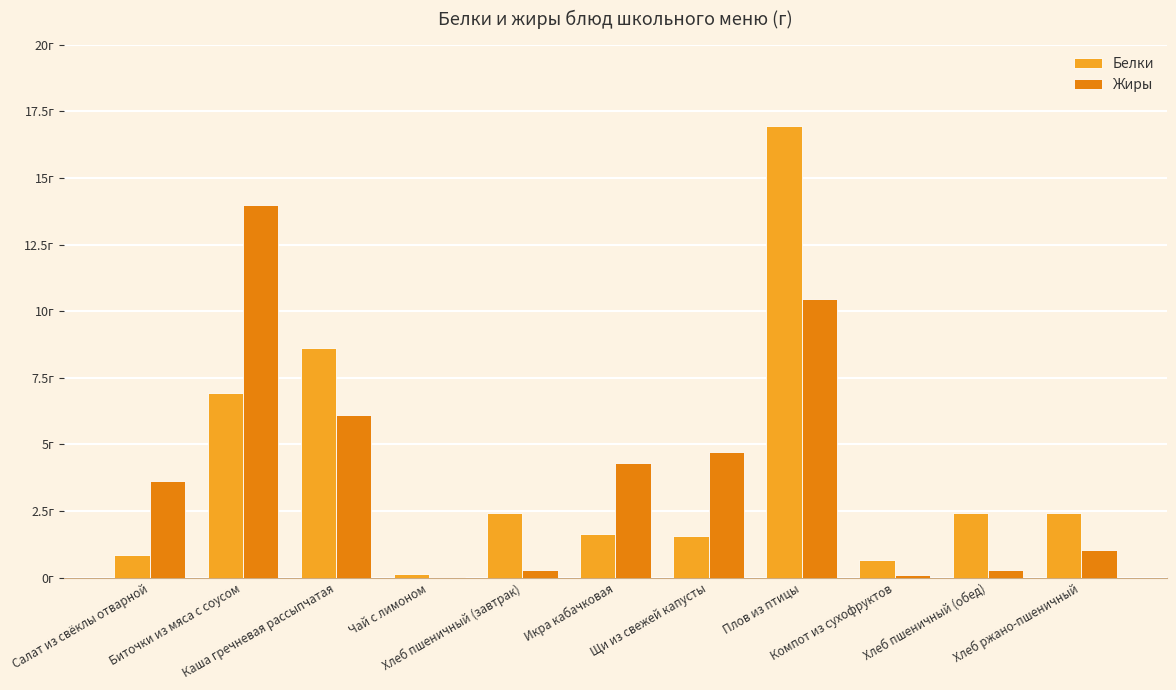

Which has a higher value, Хлеб пшеничный (обед) or Икра кабачковая?

Хлеб пшеничный (обед)